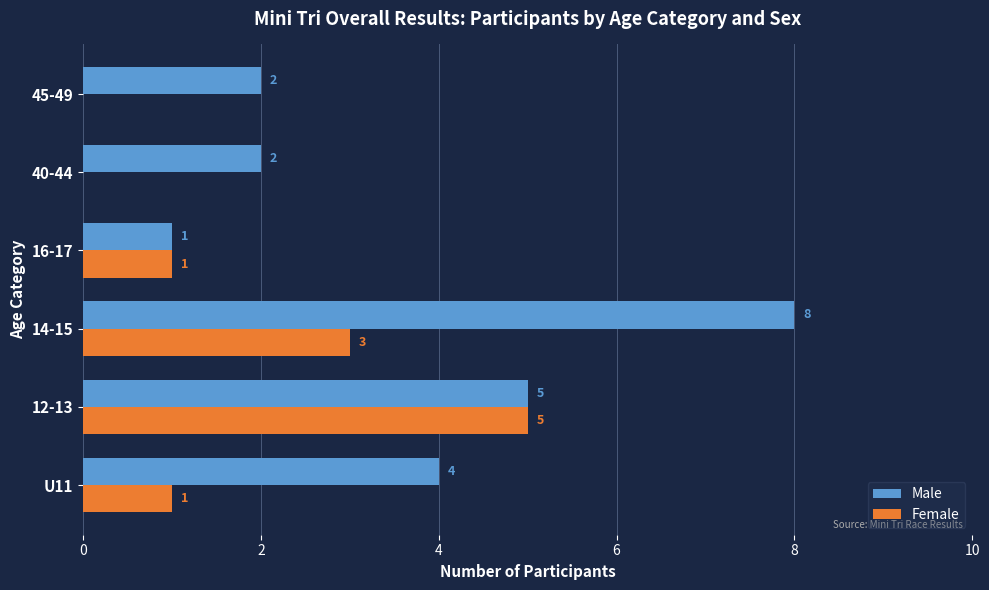

What is the average value of the Female series?

2